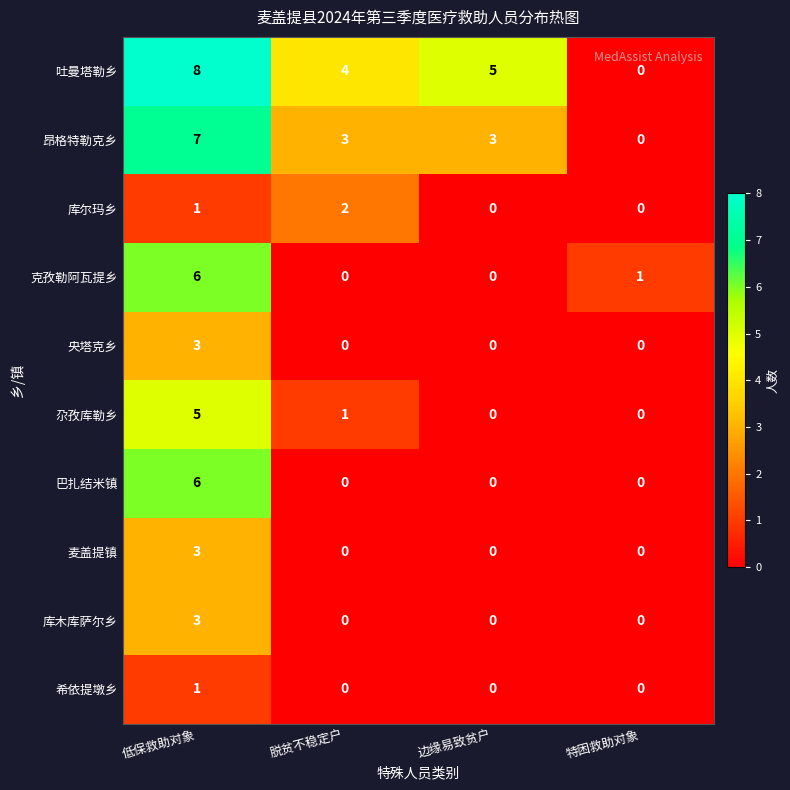

What is the spread (max minus min) of values at 脱贫不稳定户?

4